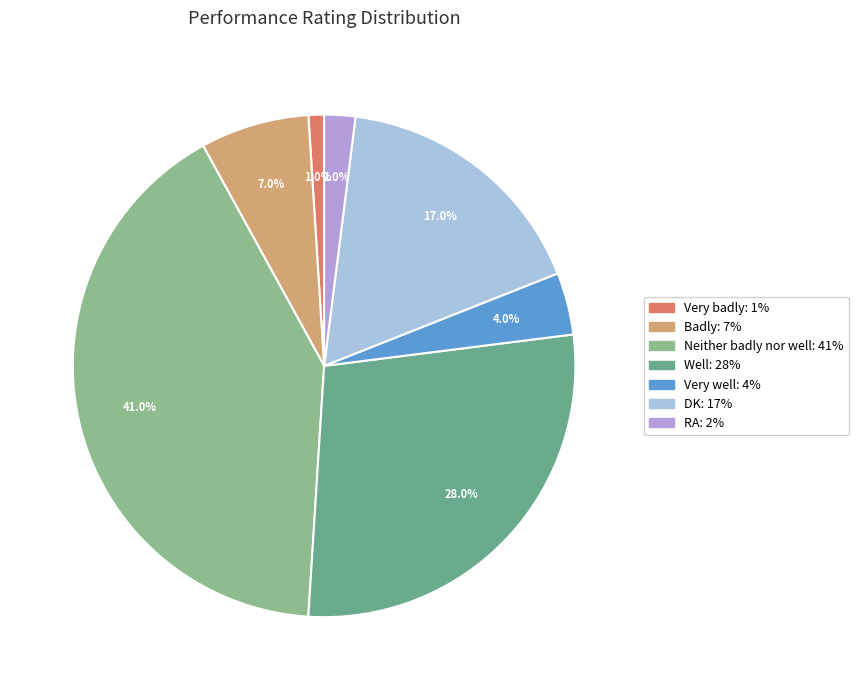

Count the number of slices in the pie.

7